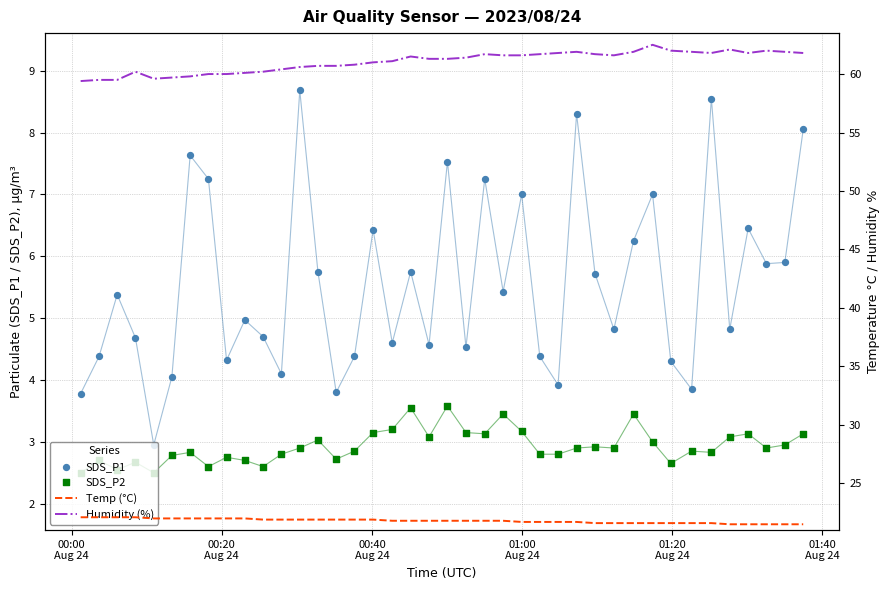

At how many categories does at least one series exceed 13?

40